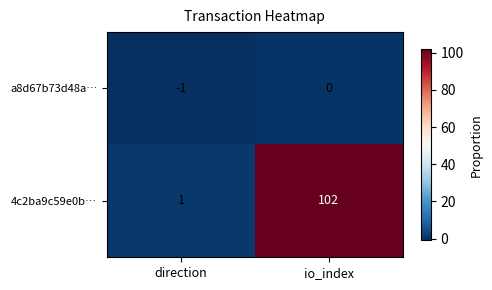

Reading left to right, what are all the values shown in this chart?

a8d67b73d48a…: direction=-1	io_index=0
4c2ba9c59e0b…: direction=1	io_index=102